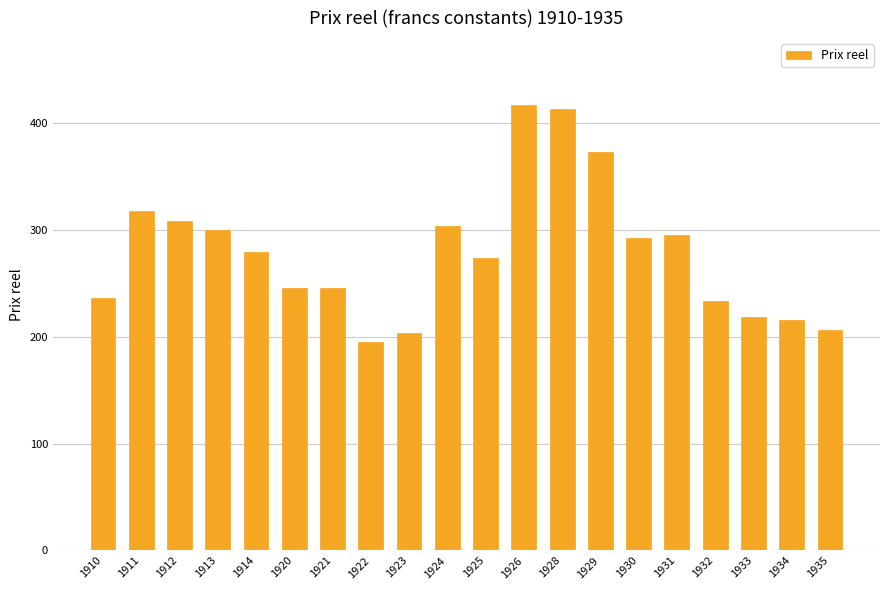

At which label does the data first exceed 279?

1911